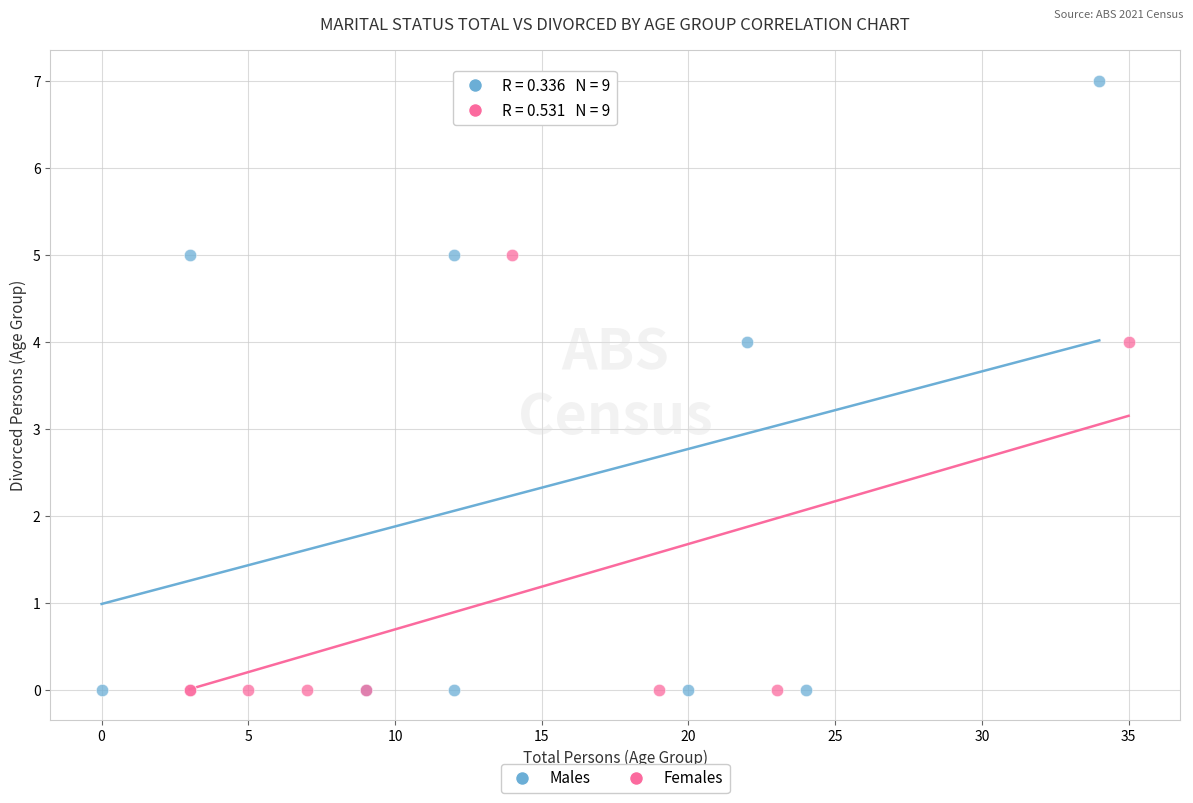

Which series has the widest spread of Y values?

Males